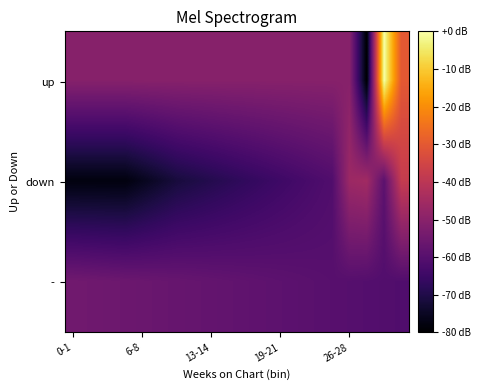

Reading left to right, list all the values displayed in this chart.

up: -50.5	-50.5	-50.5	-50.5	-50.5	-50.5	-50.5	-50.5	-50.5	-50.5	-50.5	-50.5	-50.5	-50.5	-50.5	-50.5	-50.5	-80.0	-0.0	-30.2
down: -77.9	-77.9	-77.9	-77.9	-75.8	-73.7	-71.6	-70.4	-69.2	-68.1	-66.9	-65.7	-64.6	-63.4	-62.2	-61.1	-46.3	-45.3	-58.9	-38.0
-: -54.7	-55.1	-55.4	-55.7	-56.1	-56.4	-56.7	-57.1	-57.4	-57.7	-58.1	-58.4	-58.7	-59.1	-59.4	-59.7	-60.1	-60.4	-60.7	-61.1